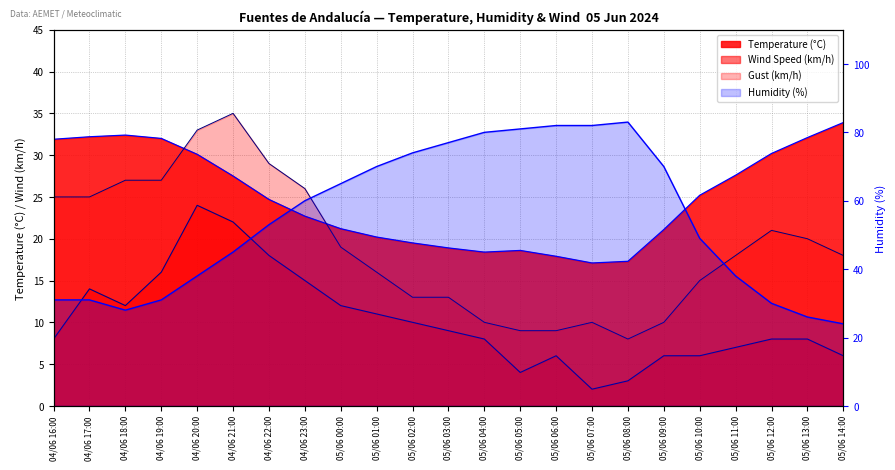

At which label does Gust (km/h) reach its peak?

04/06 21:00